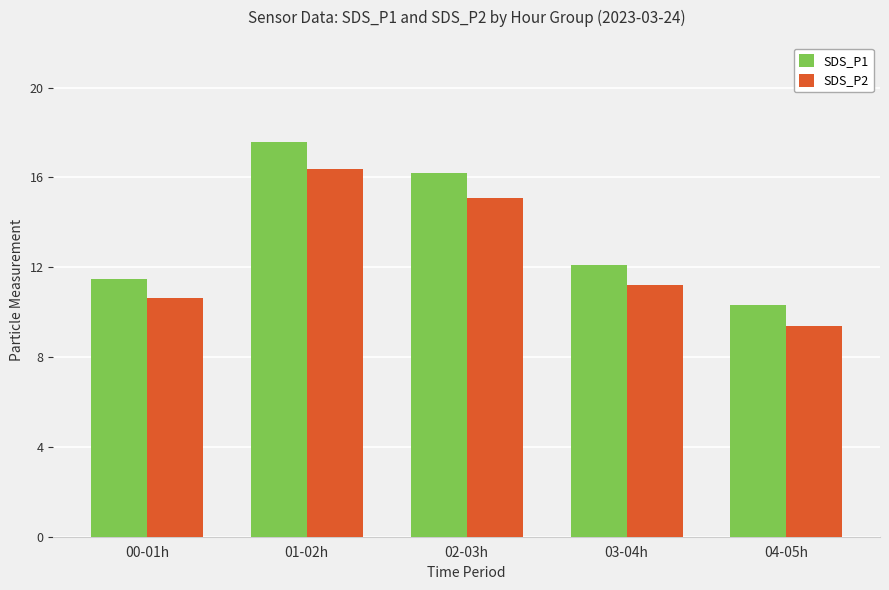

Reading left to right, transcribe all the data shown in this chart.

SDS_P1: 11.5	17.6	16.2	12.1	10.3
SDS_P2: 10.6	16.4	15.1	11.2	9.4